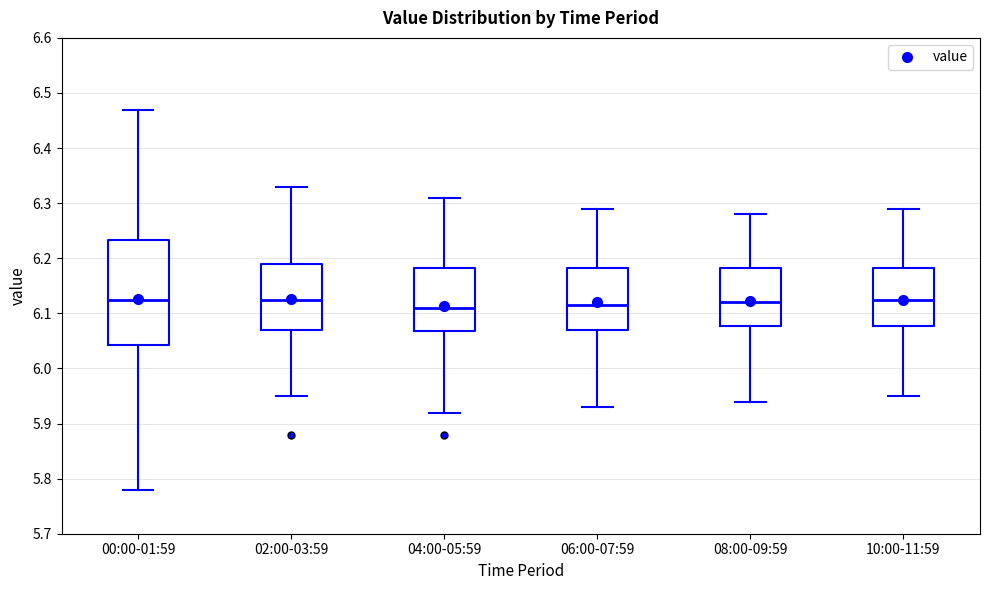

Reading left to right, read every box against the y-axis: the position of its median line, the range the box covers, and the ends of its whiskers. The values are not printed on the chart, so give them approximately, as read against the axis.

00:00-01:59: median 6.13, box 6.04 to 6.23, whiskers 5.78 to 6.47
02:00-03:59: median 6.13, box 6.07 to 6.19, whiskers 5.95 to 6.33
04:00-05:59: median 6.11, box 6.07 to 6.18, whiskers 5.92 to 6.31
06:00-07:59: median 6.12, box 6.07 to 6.18, whiskers 5.93 to 6.29
08:00-09:59: median 6.12, box 6.08 to 6.18, whiskers 5.94 to 6.28
10:00-11:59: median 6.13, box 6.08 to 6.18, whiskers 5.95 to 6.29